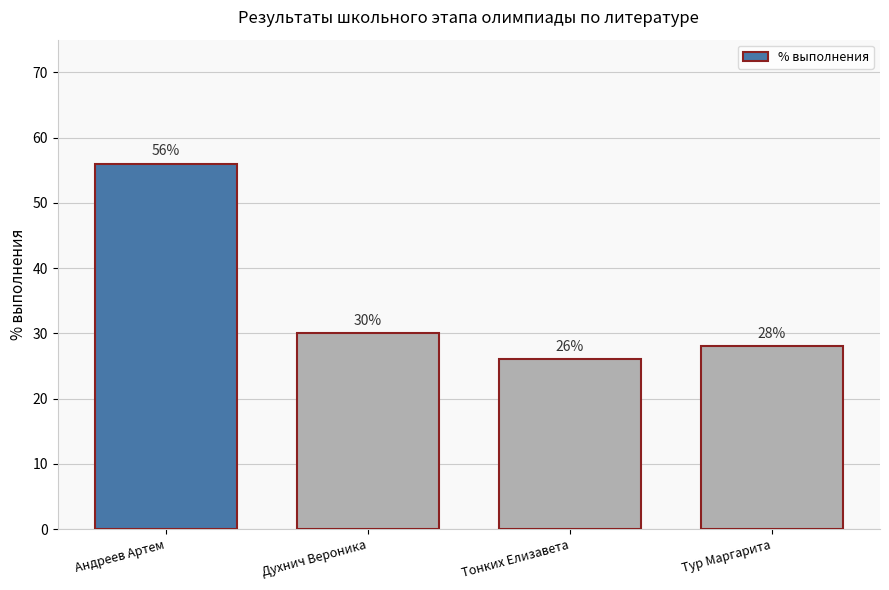

Reading left to right, list all the values displayed in this chart.

Андреев Артем=56	Духнич Вероника=30	Тонких Елизавета=26	Тур Маргарита=28